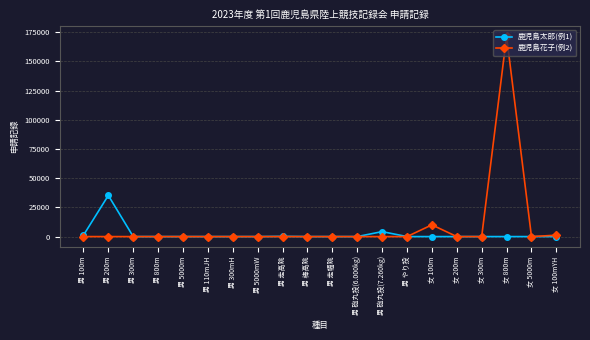

Rank the series by their maximum value, from lowest to highest.

鹿児島太郎(例1), 鹿児島花子(例2)